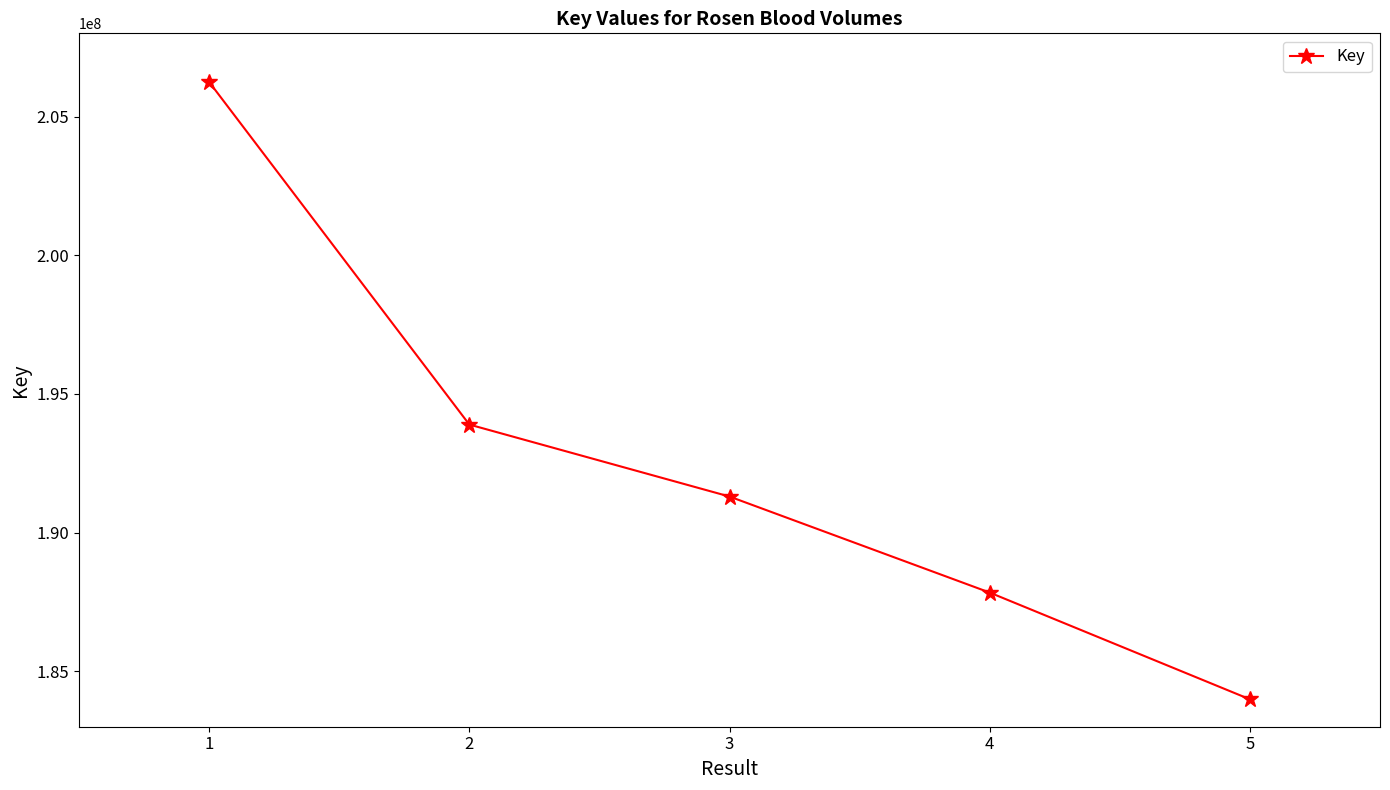

What is the change in value from 1 to 3?

-14947657